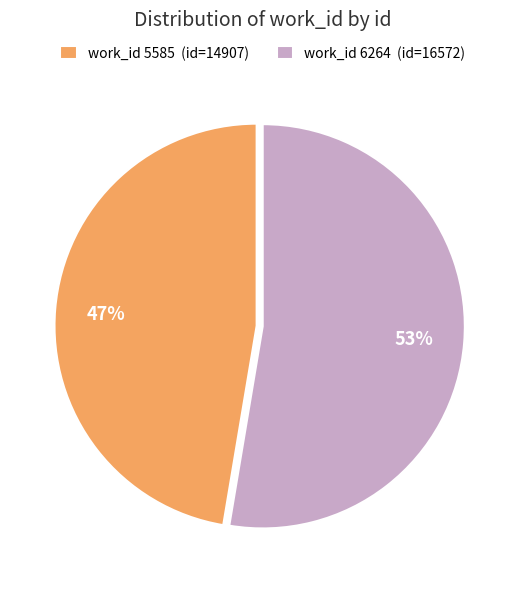

True or false: work_id 6264 (id=16572) accounts for 38% of the total.

False